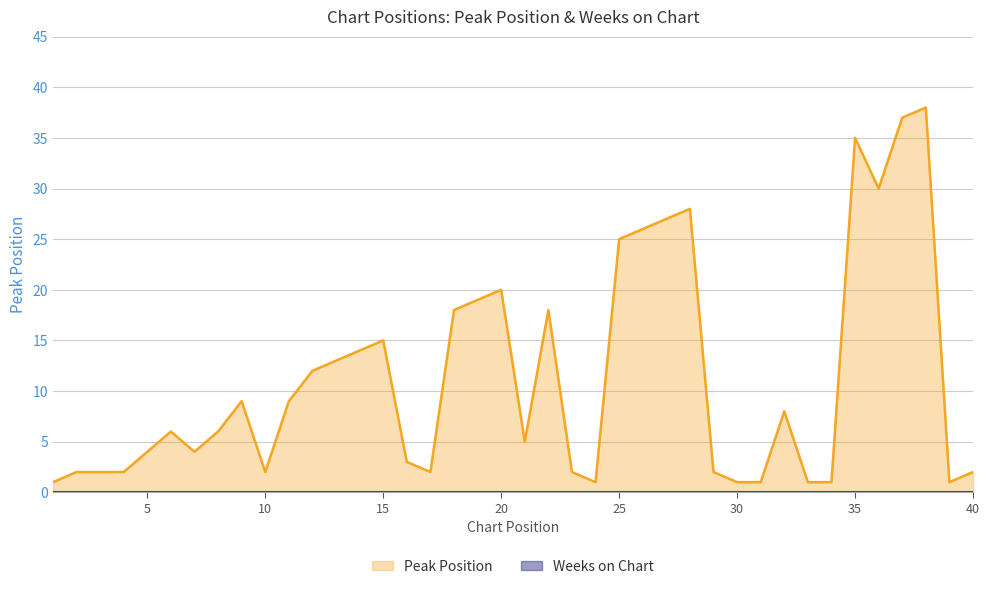

What is the change in value from 8 to 25?

+19